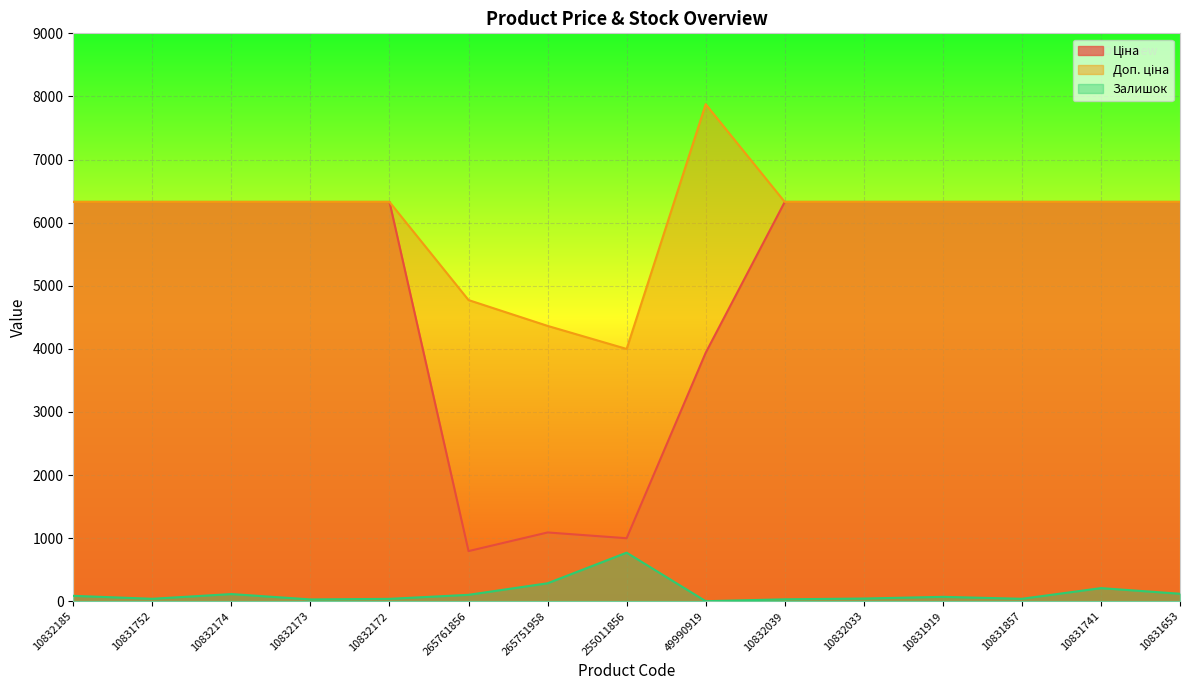

What is the approximate value of Ціна at 10831752?

6328.7